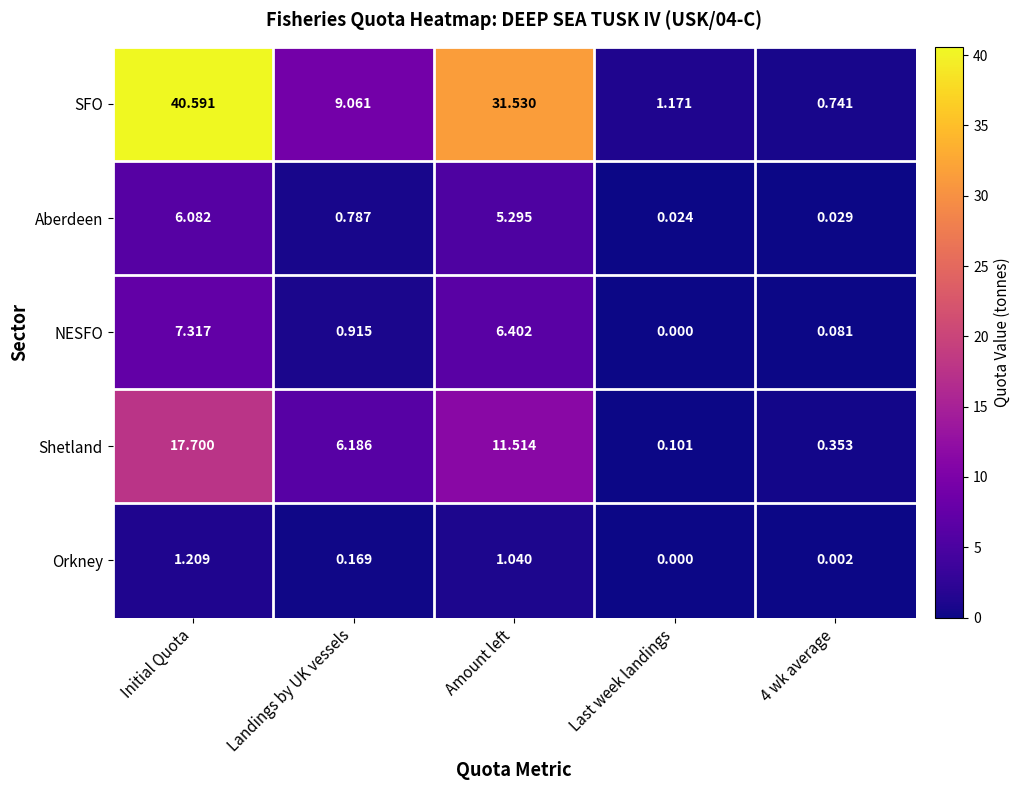

At which label does NESFO reach its peak?

Initial Quota